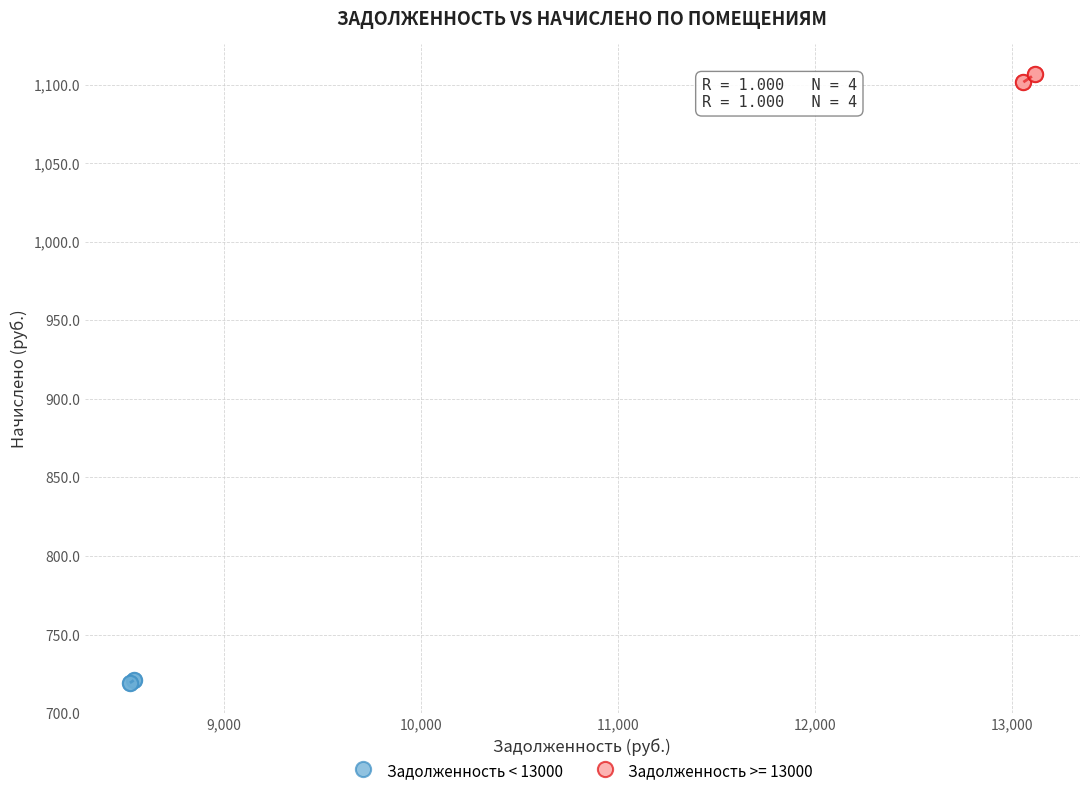

Which series reaches the maximum Y coordinate?

Задолженность >= 13000